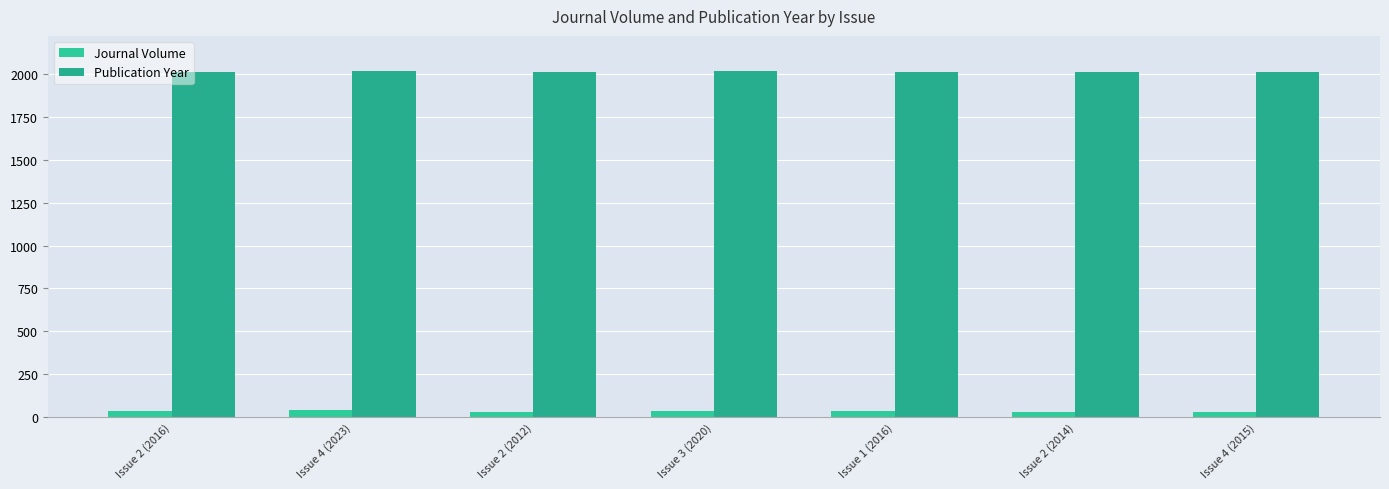

Count the number of categories in the chart.

7